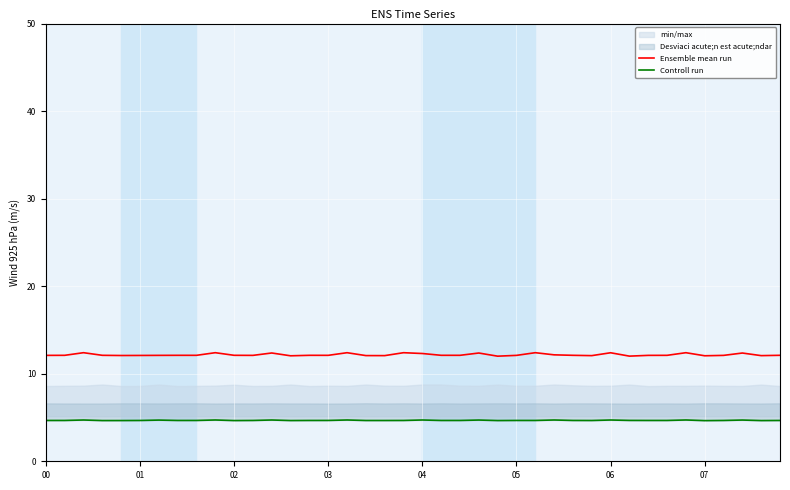

Which series has the widest spread of values?

Ensemble mean run